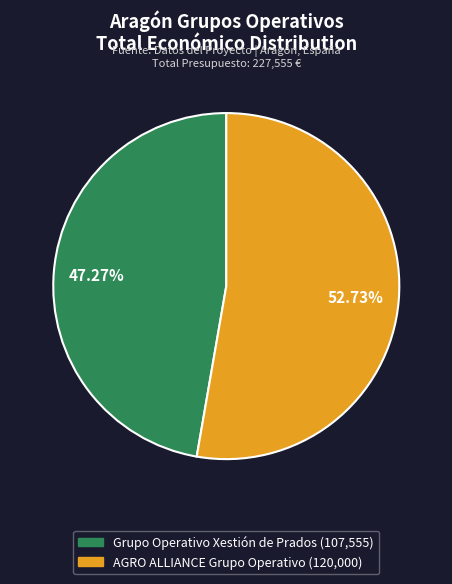

Combined, do Grupo Operativo Xestión de Prados and AGRO ALLIANCE Grupo Operativo account for over 50%?

Yes